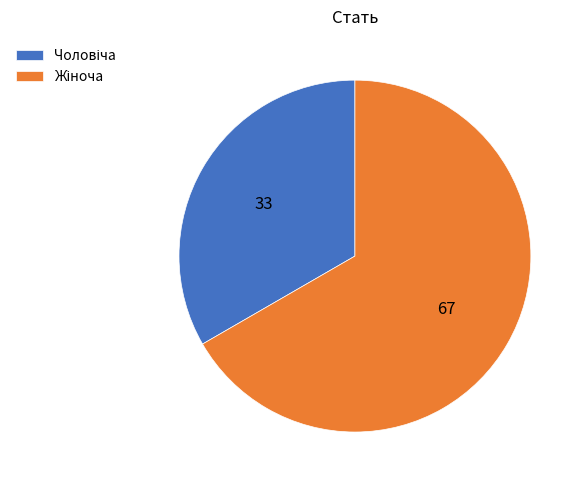

Is there any slice that represents more than half of the pie?

Yes